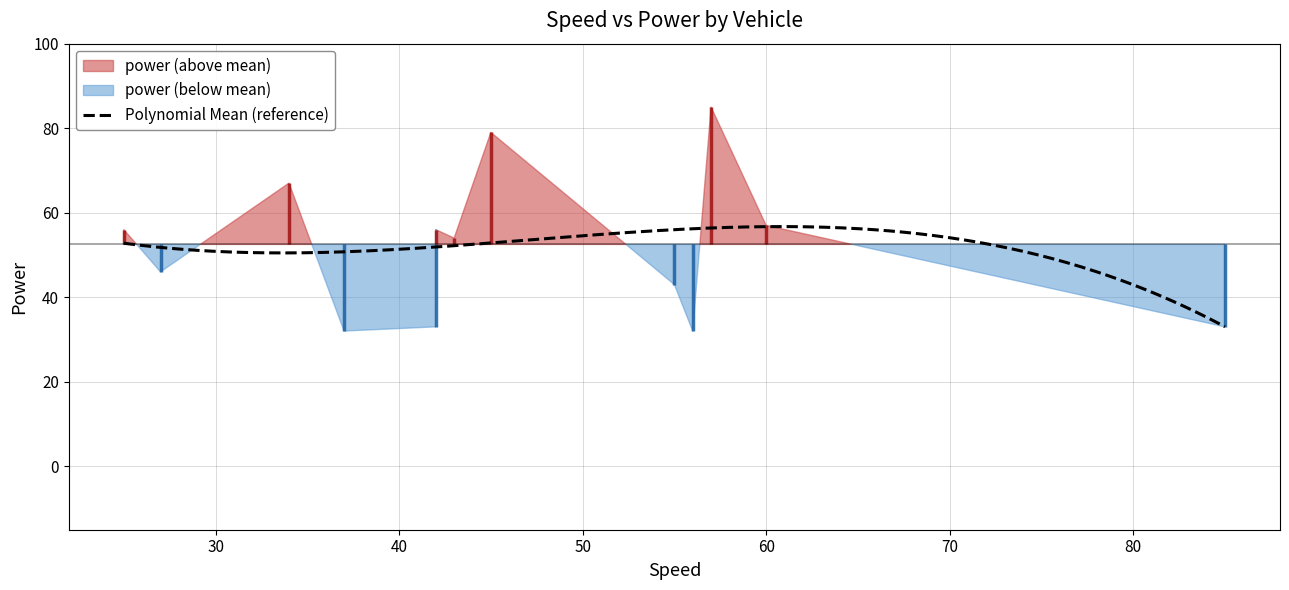

Which category has the highest value across all series?

57